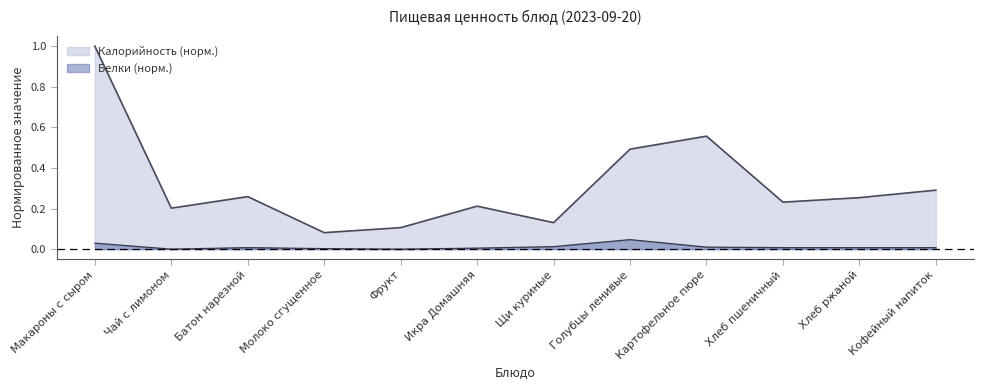

The value of Белки at Щи куриные is 0.0. True or false?

True